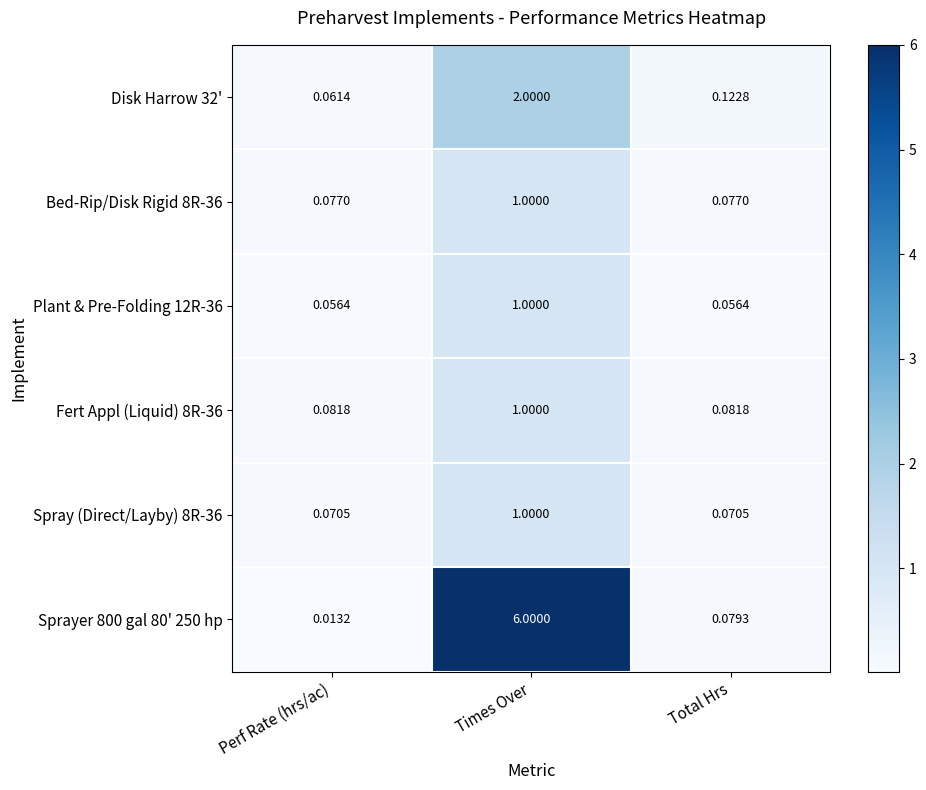

What is the total value across all series at Total Hrs?

0.5